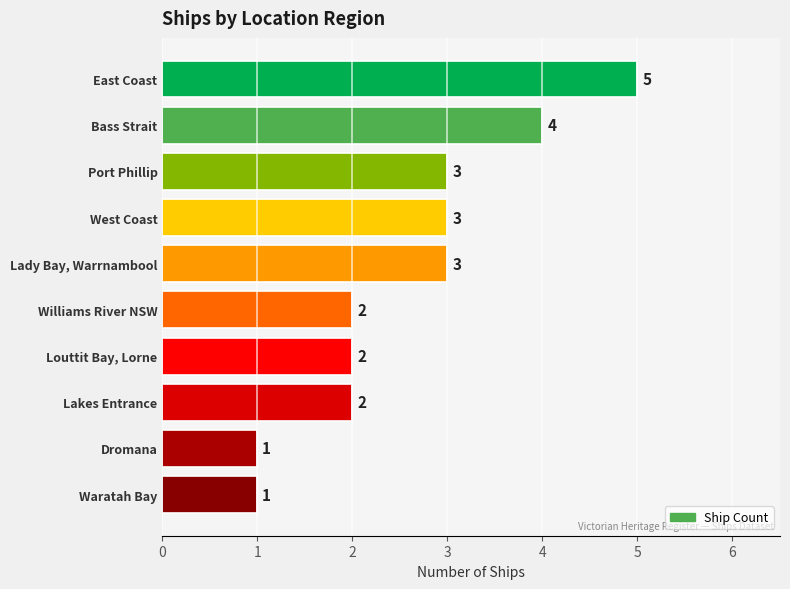

How many values are below 3?

5